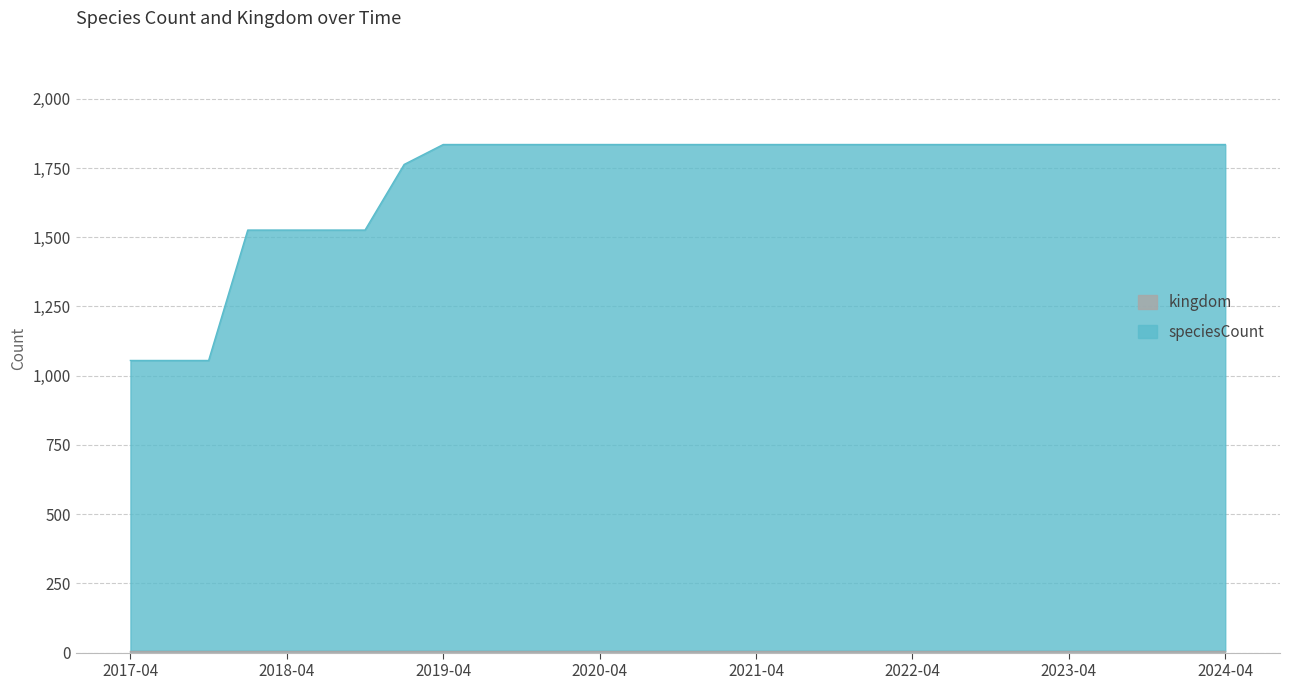

How many categories are shown in the chart?

29